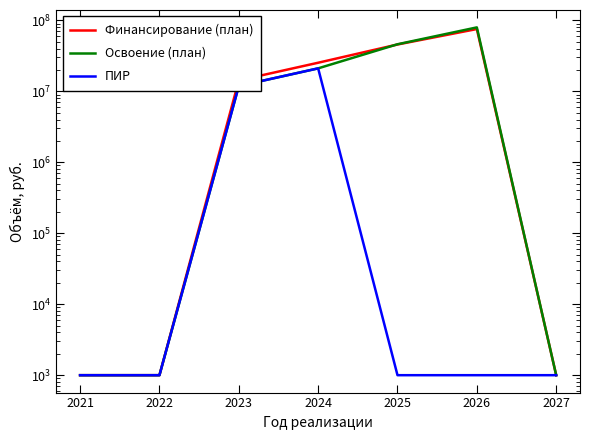

What is the difference between the Освоение (план) values at 2025 and 2024?

24923570.0